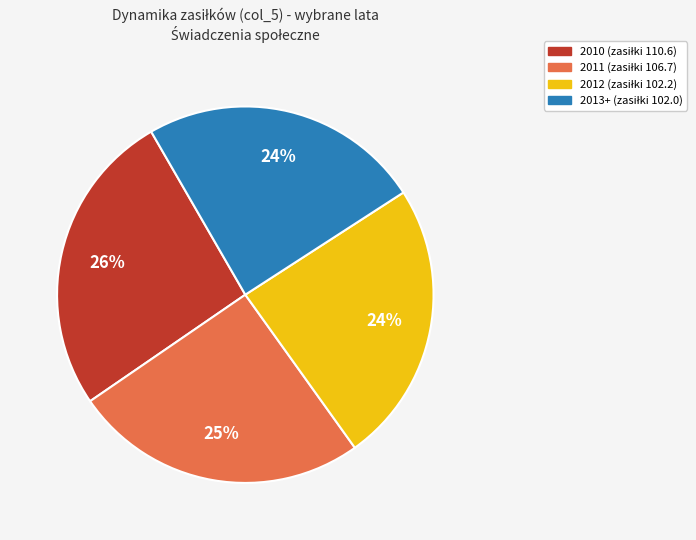

To the nearest percent, what is the average slice percentage?

25%